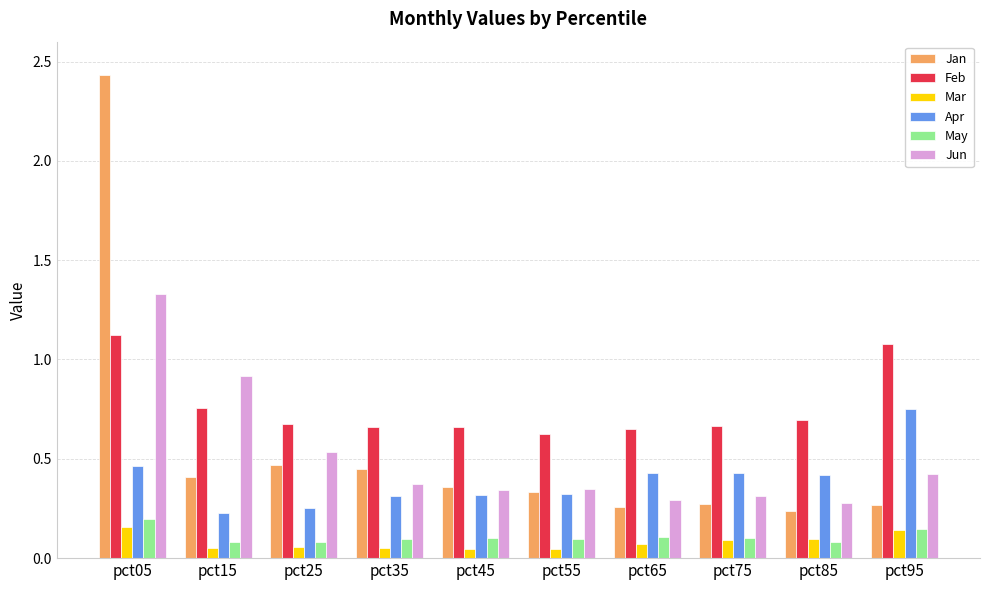

How many series are shown in this chart?

6